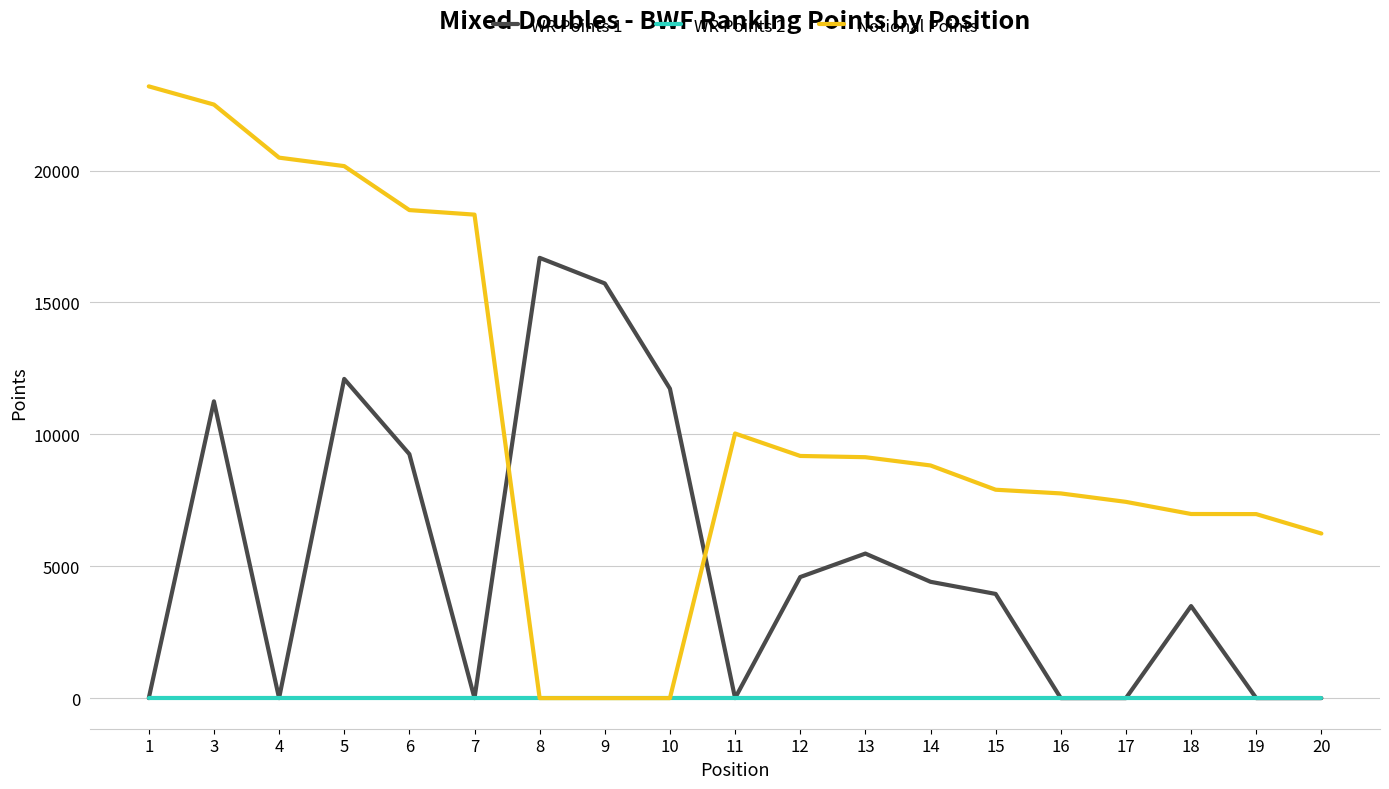

What is the maximum value shown in the chart?

23190